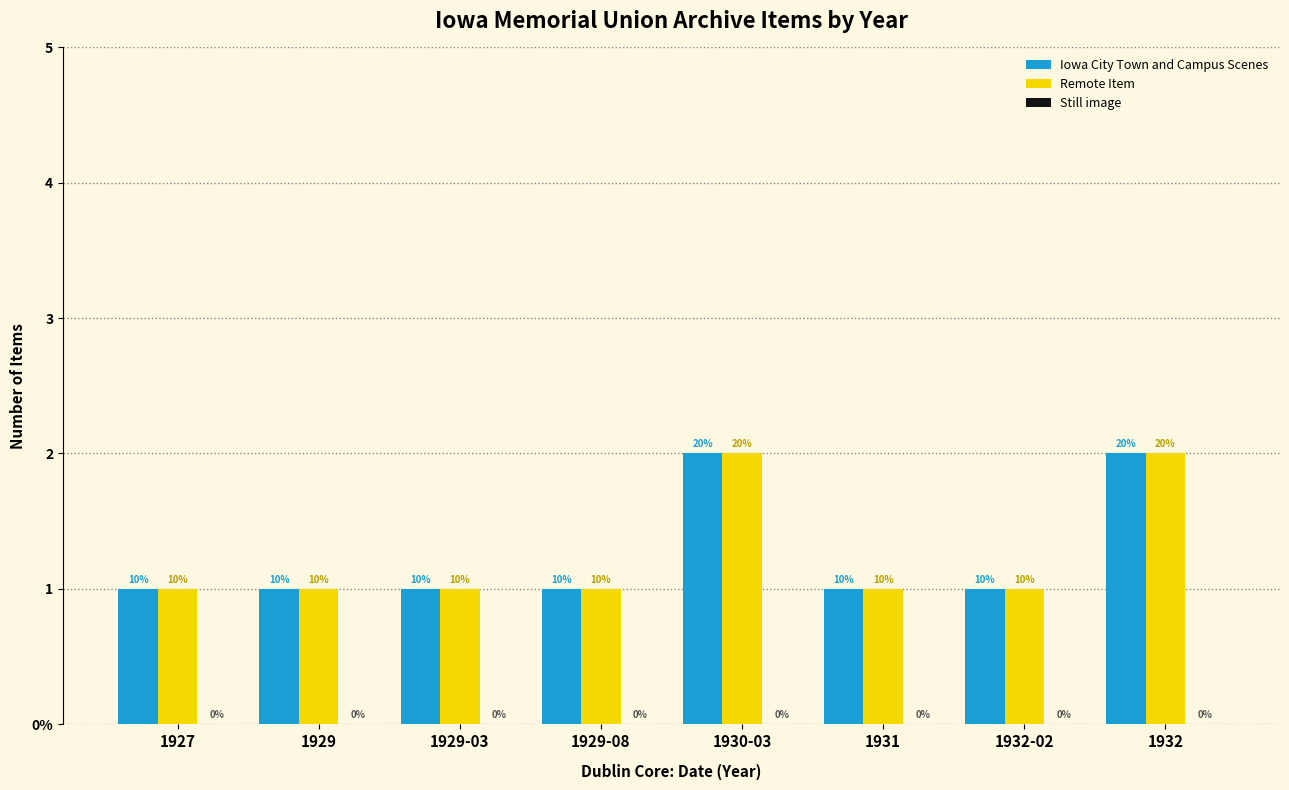

Is it true that Remote Item equals 1 at 1931?

True